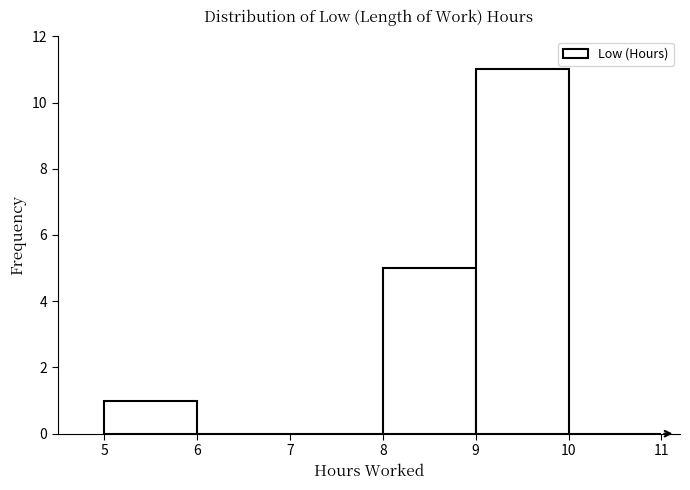

Over which range of the x-axis is the bar tallest?

9 to 10